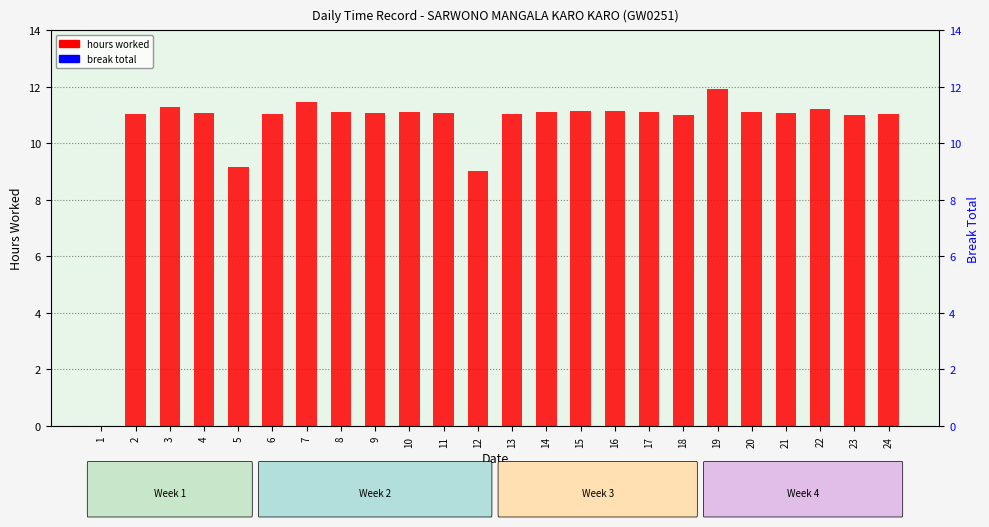

Reading left to right, extract all data points from this chart.

hours worked: 0.0	11.1	11.3	11.1	9.2	11.1	11.5	11.1	11.1	11.1	11.1	9.0	11.0	11.1	11.1	11.1	11.1	11.0	11.9	11.1	11.1	11.2	11.0	11.0
break total: 0.0	0.0	0.0	0.0	0.0	0.0	0.0	0.0	0.0	0.0	0.0	0.0	0.0	0.0	0.0	0.0	0.0	0.0	0.0	0.0	0.0	0.0	0.0	0.0